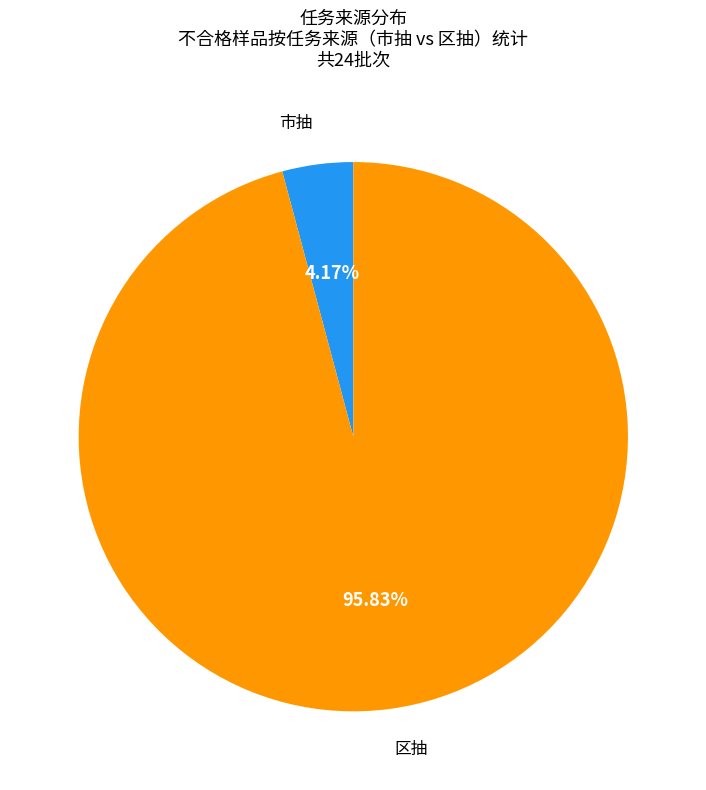

Is 区抽 the majority of the pie?

Yes